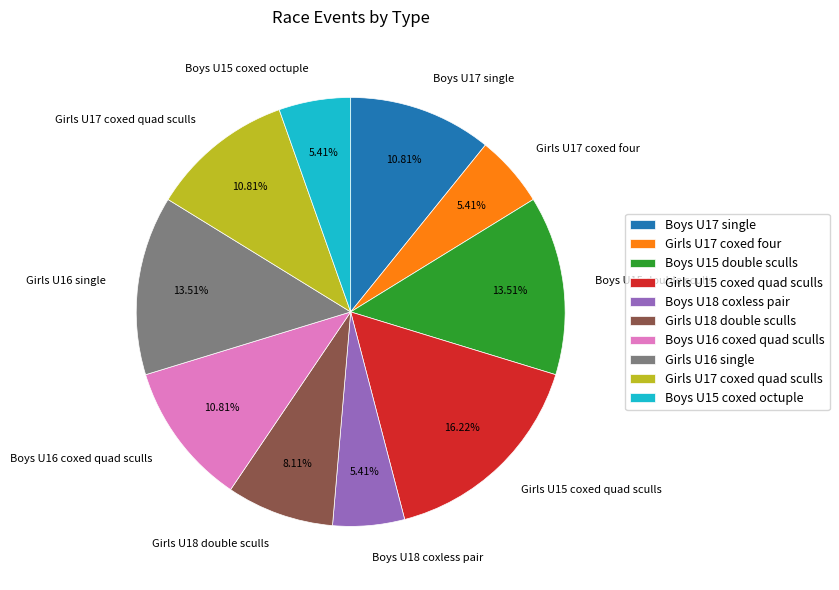

What is the total percentage of Boys U18 coxless pair and Boys U15 coxed octuple?

10.8%